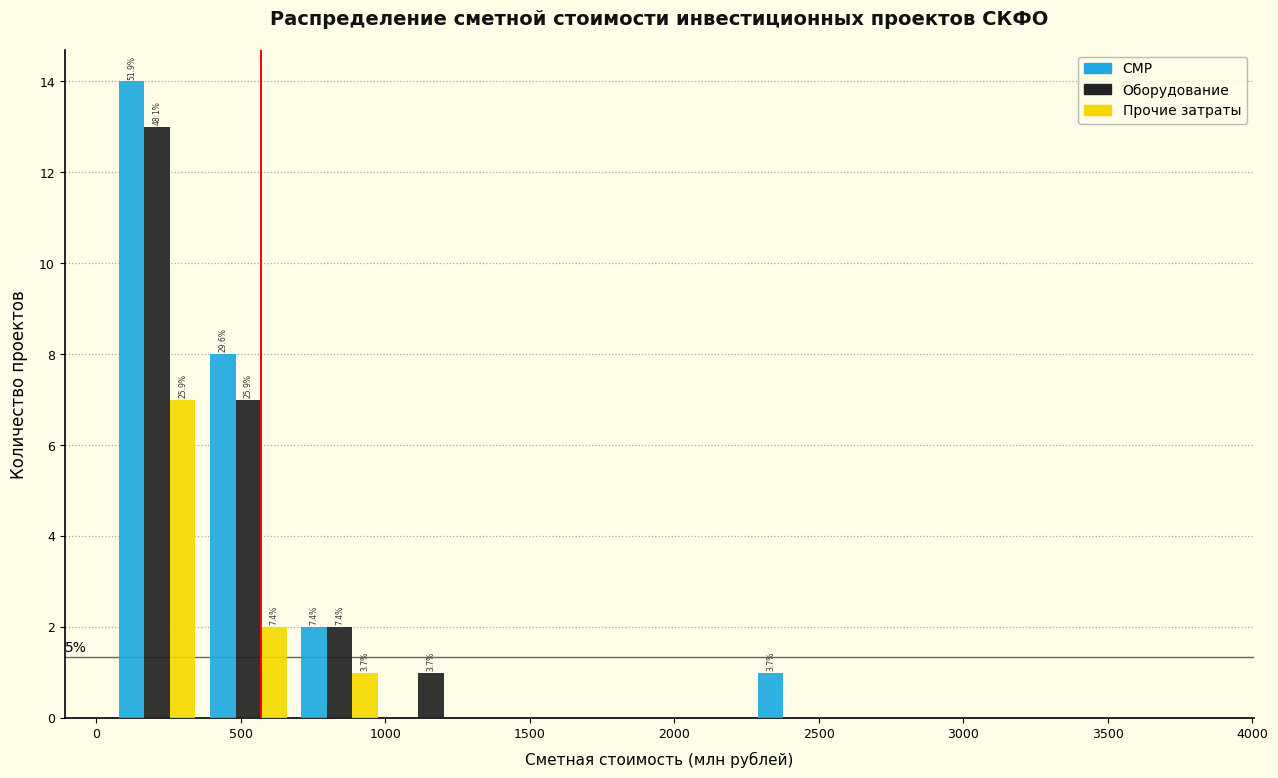

In the Оборудование series, which range on the x-axis has the tallest bar?

50 to 350